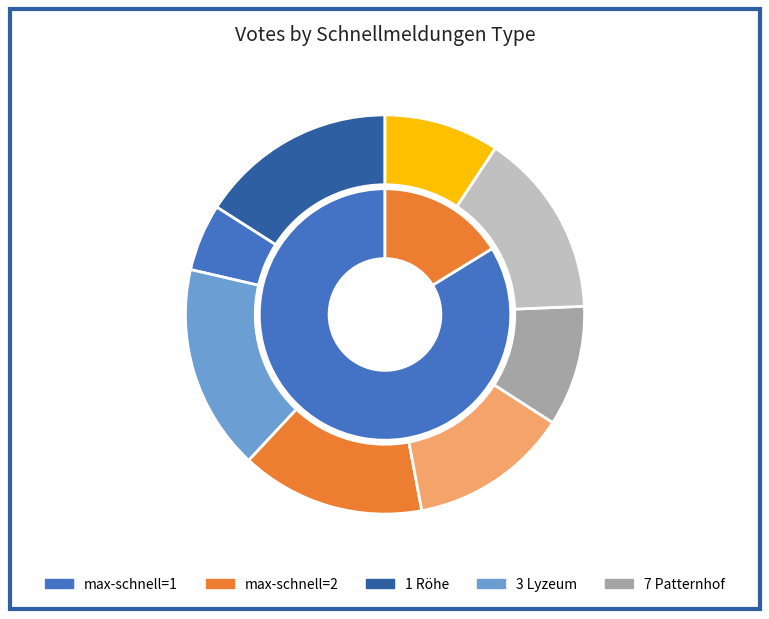

To the nearest percent, what percentage of the pie is max-schnellmeldungen=2?

12%